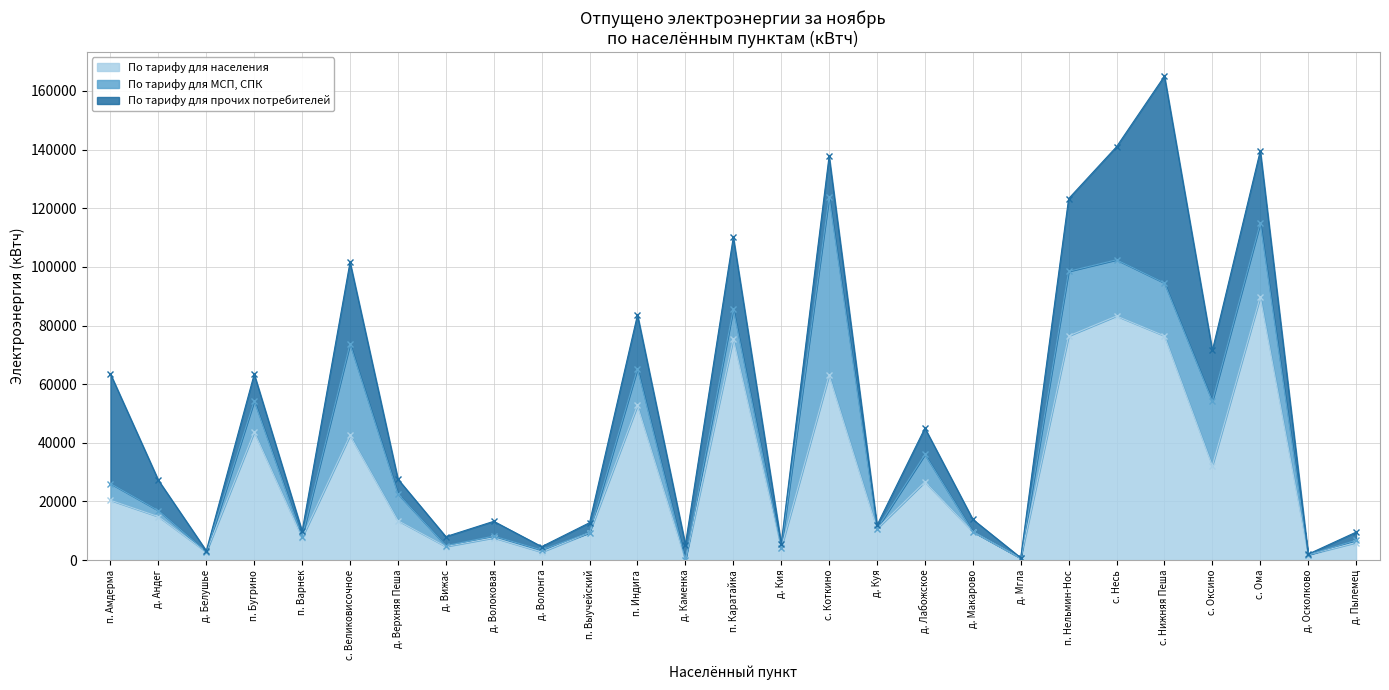

What is the highest value of the По тарифу для прочих потребителей series?

70545